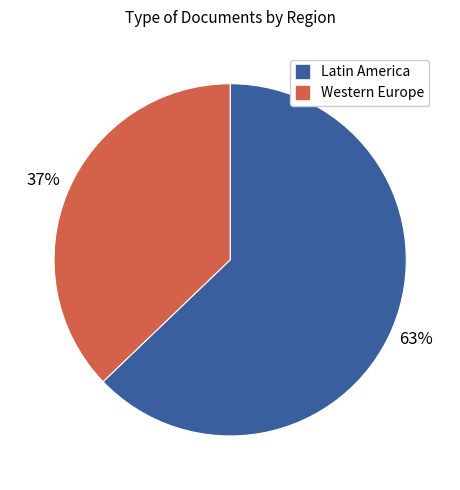

Rank the categories by value from highest to lowest.

Latin America, Western Europe